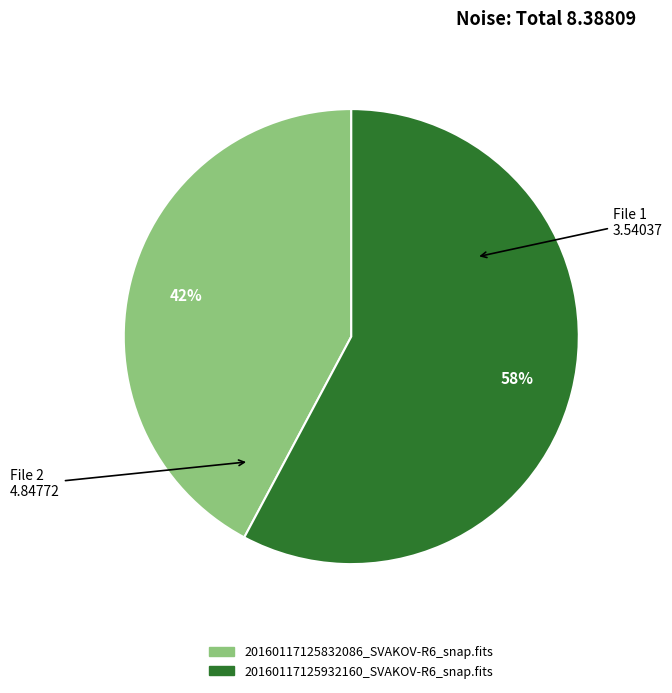

What is the largest slice in the pie chart?

20160117125932160_SVAKOV-R6_snap.fits